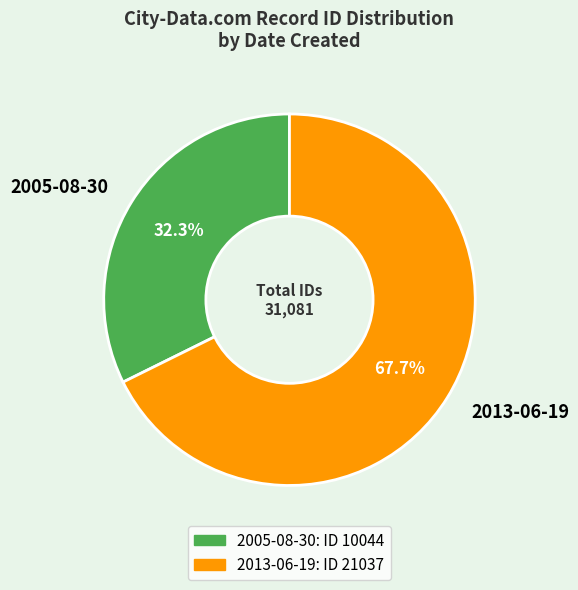

To the nearest percent, what portion does 2013-06-19 represent?

68%